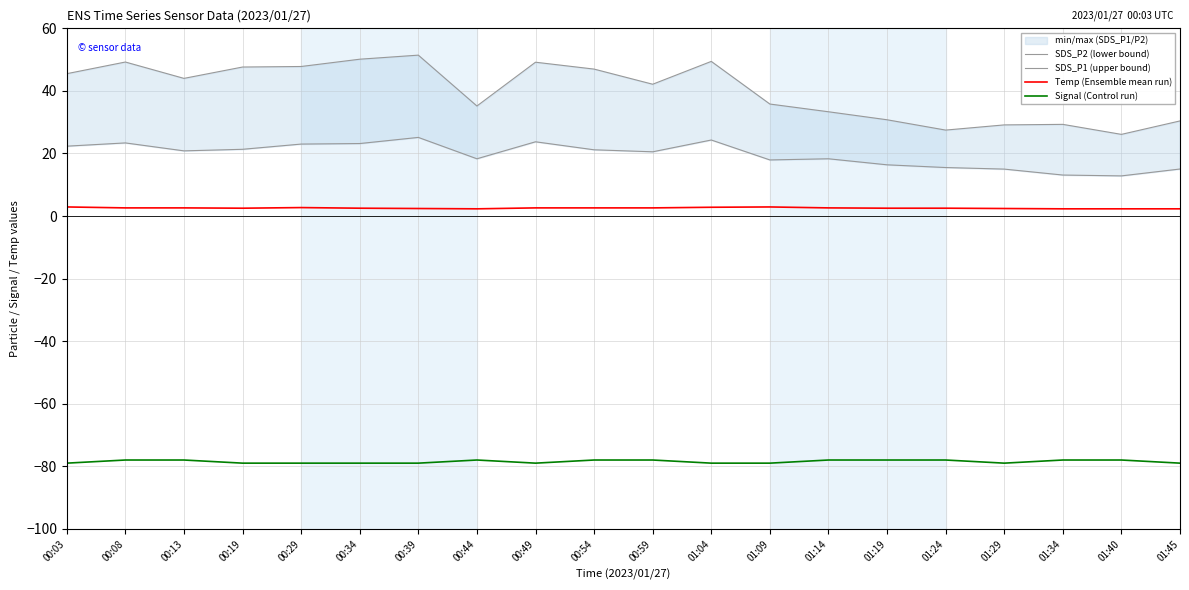

The Signal (Control run) series shows -78.0 at 01:19. True or false?

True